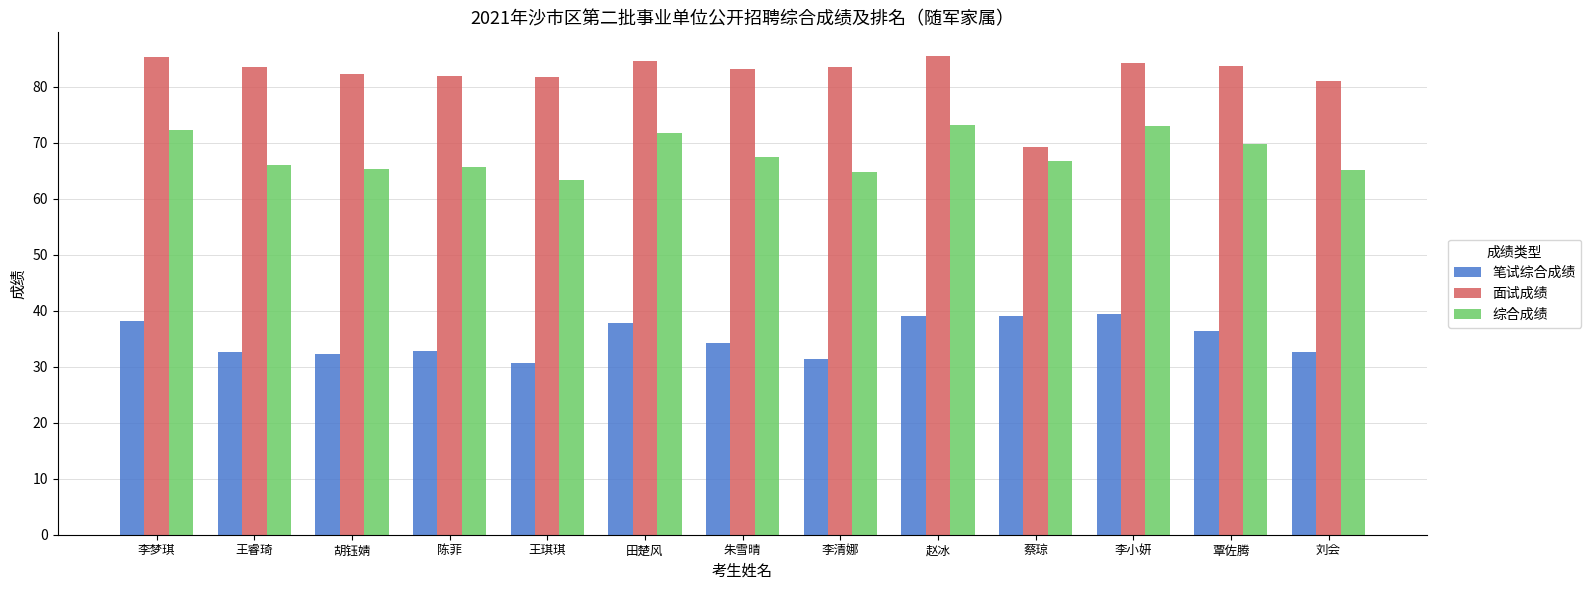

Which series has the largest total across all categories?

面试成绩